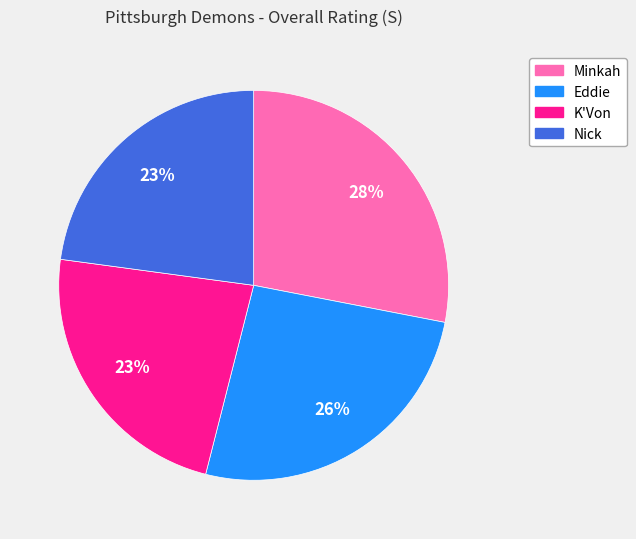

To the nearest percent, what is the combined percentage of K'Von and Eddie?

49%